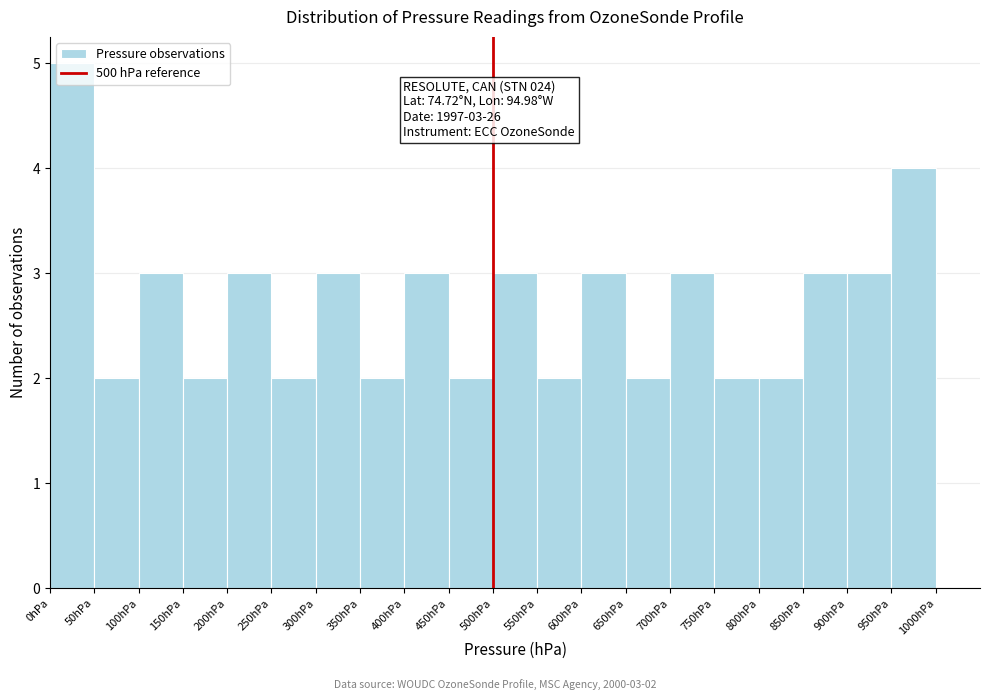

Over which range of the x-axis is the bar tallest?

0 to 50